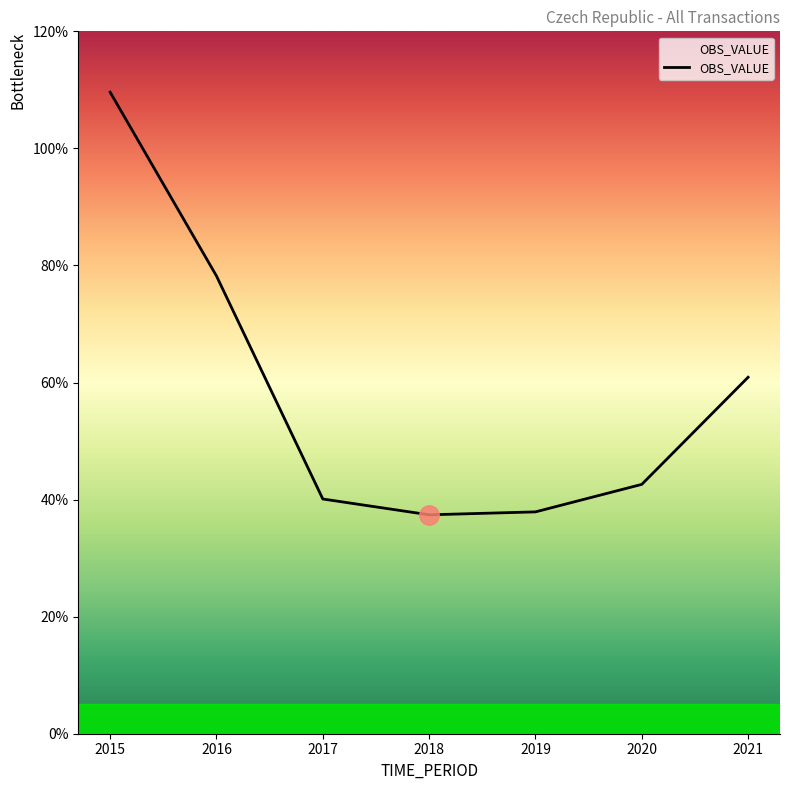

List the labels in order of value, smallest first.

2018, 2019, 2017, 2020, 2021, 2016, 2015